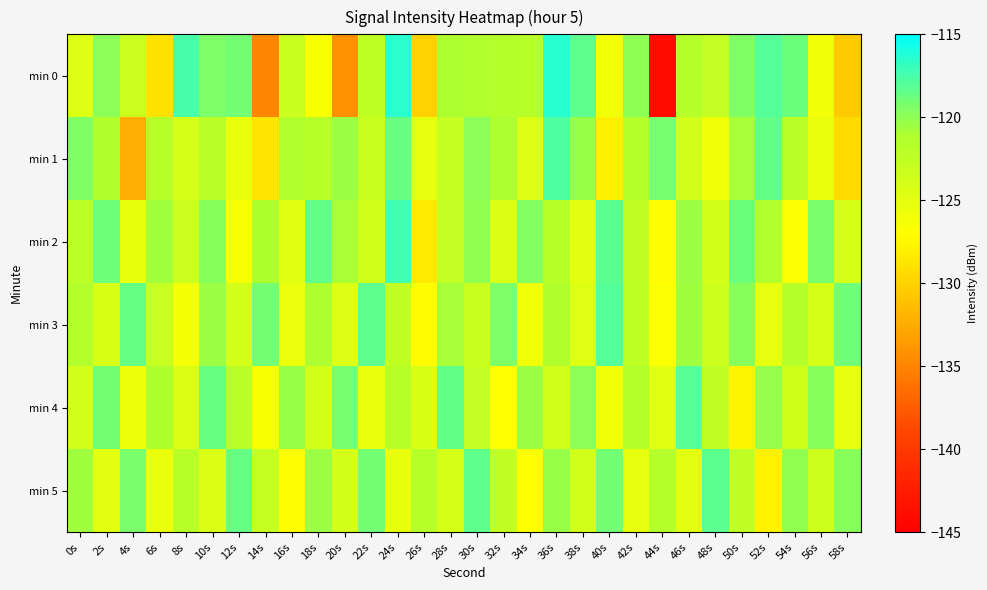

Which category has the highest value across all series?

36s